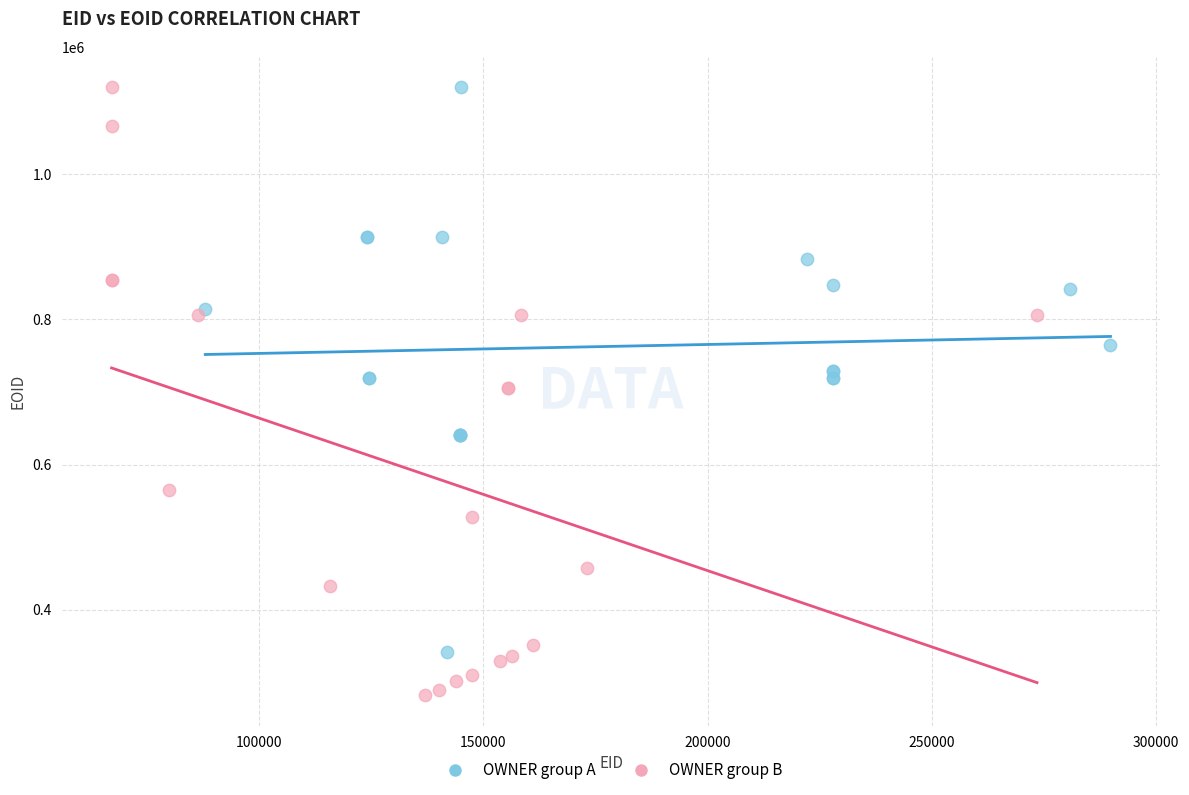

Which series has the widest spread of Y values?

OWNER group B